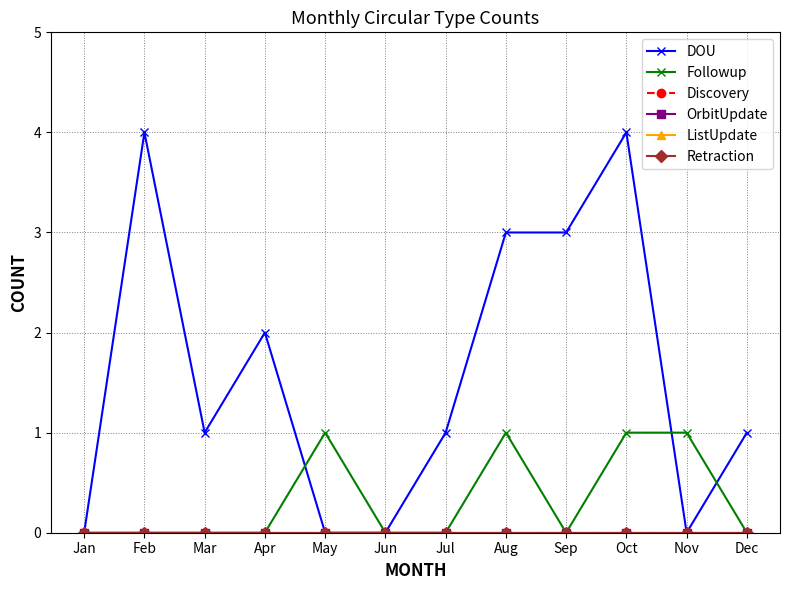

Is this an area chart (filled region under the line)?

No